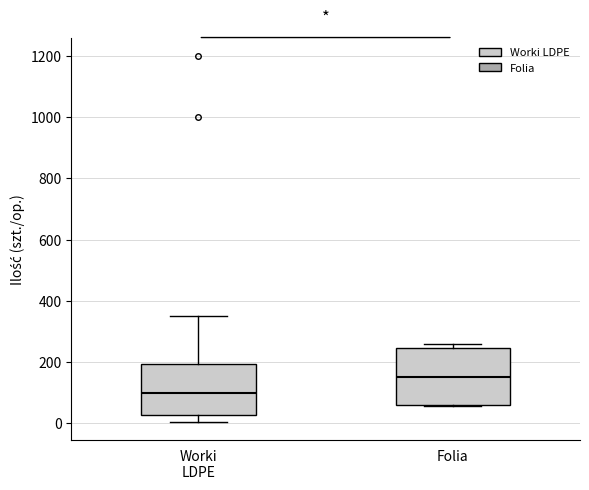

Which box's median line is the highest?

Folia